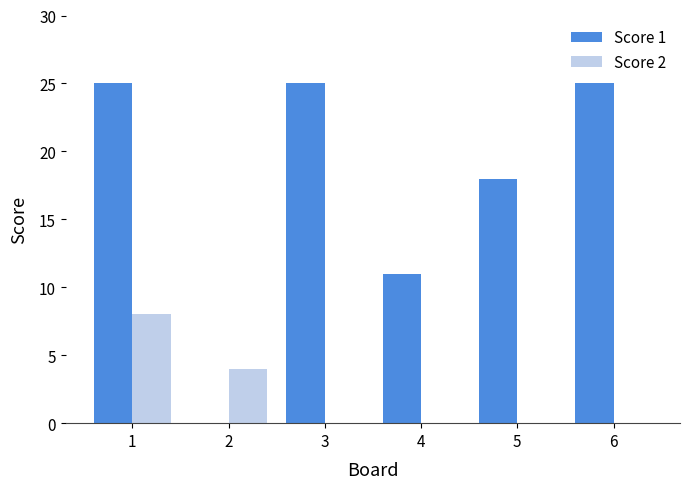

How many positive values does the Score 1 series have?

5